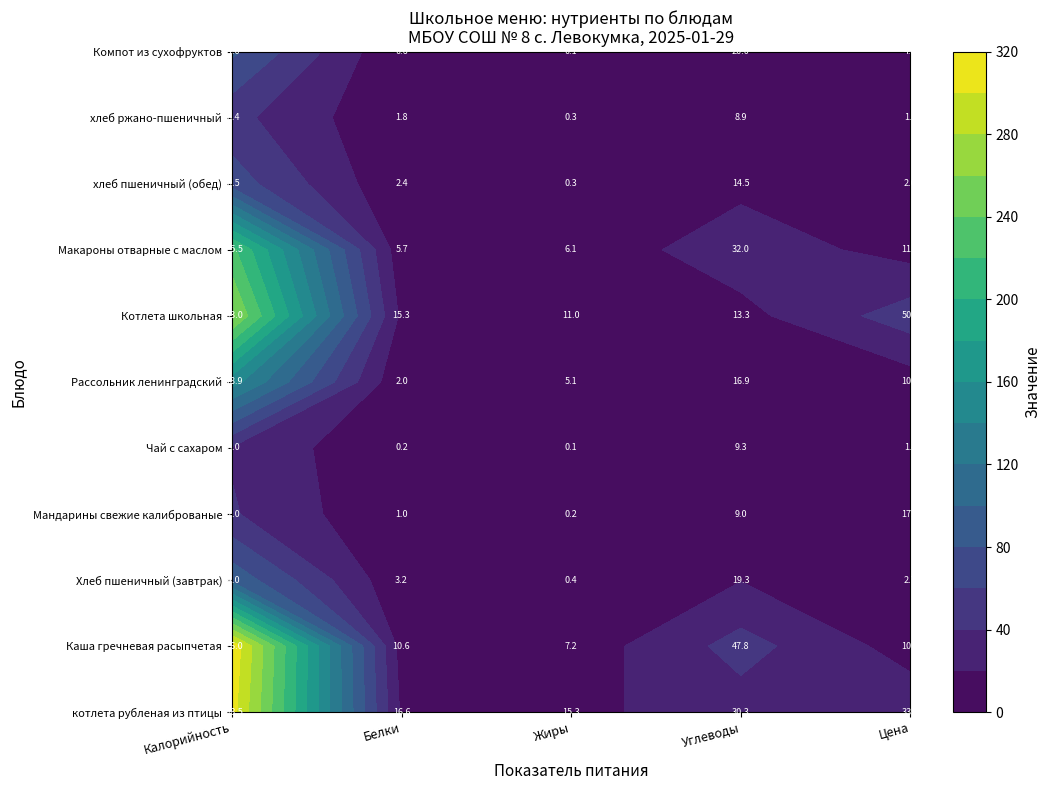

What is the sum of the хлеб пшеничный (обед) values at 2 and 1?

2.7